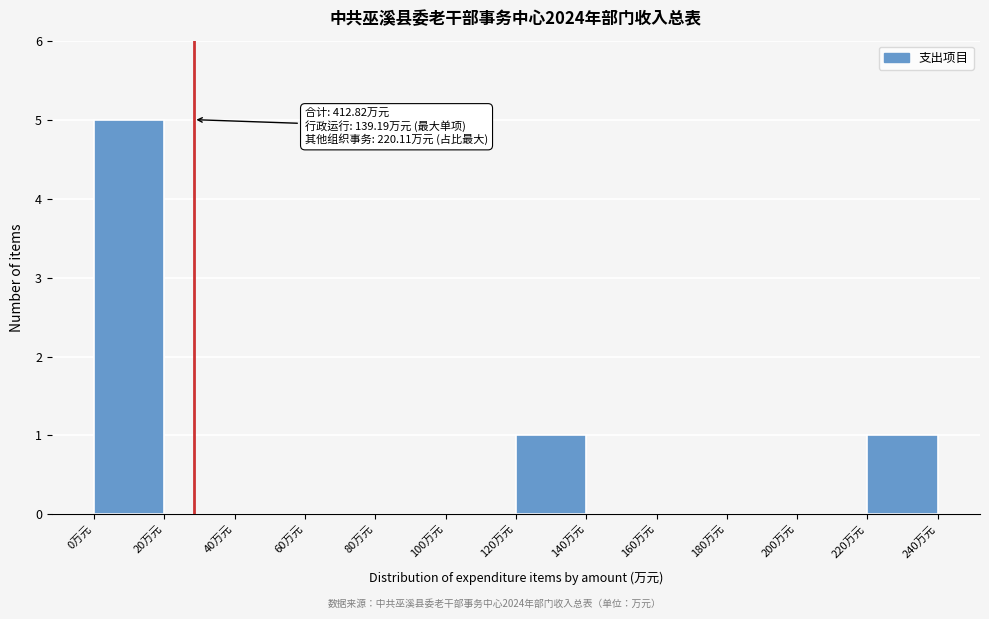

Which range on the x-axis has the tallest bar?

0 to 20